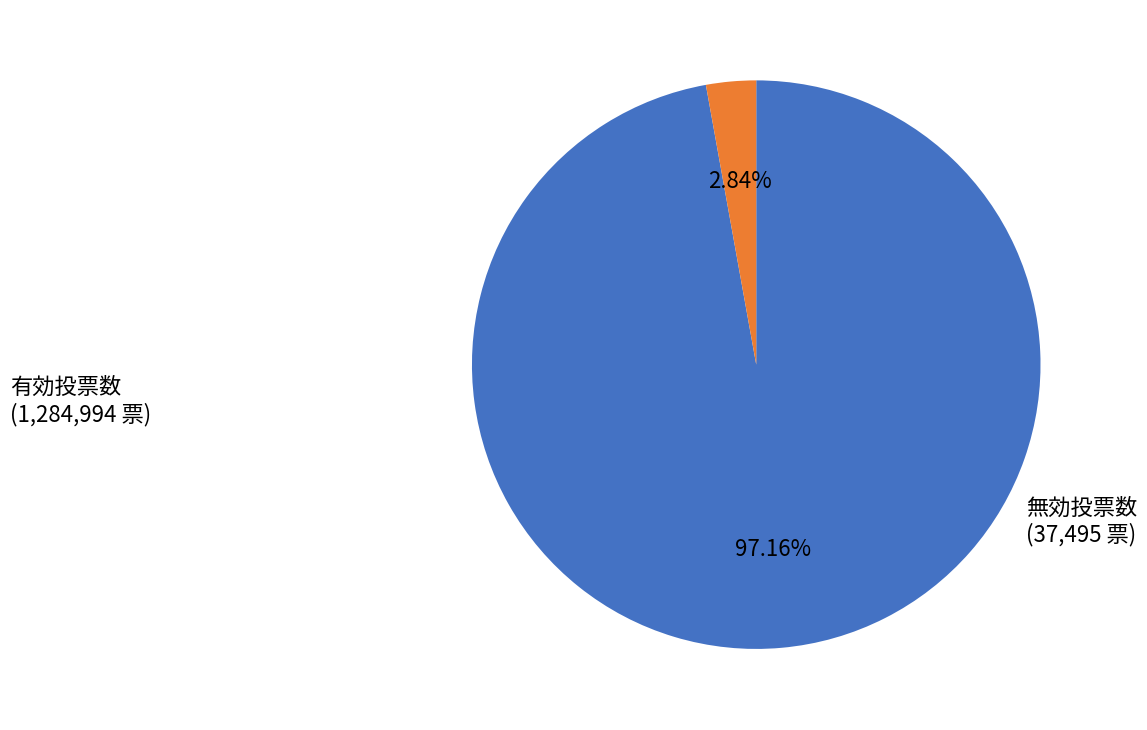

Is there any slice that represents more than half of the pie?

Yes